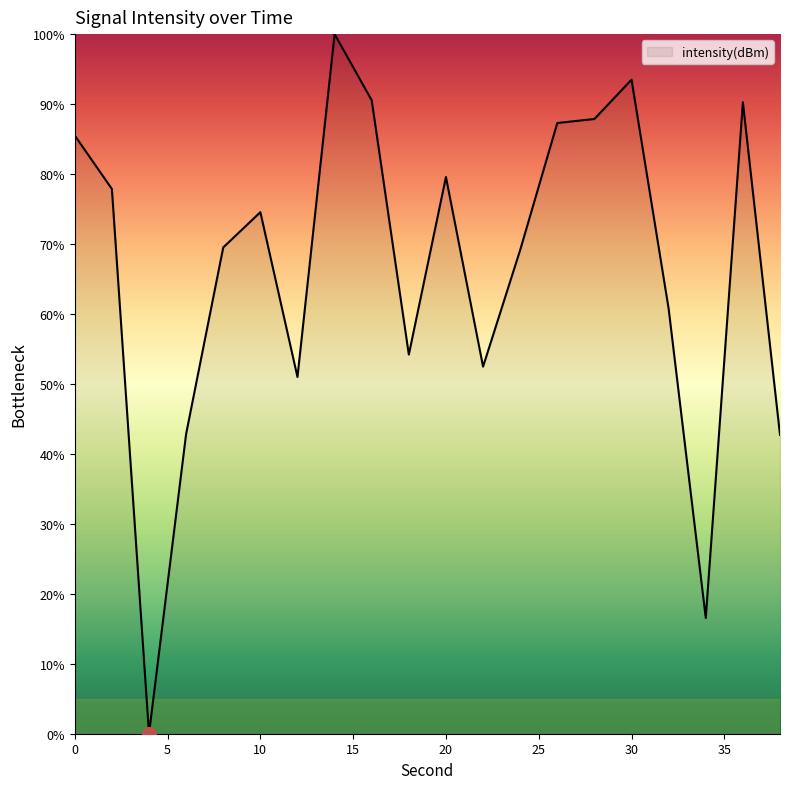

What is the maximum value shown in the chart?

100.0